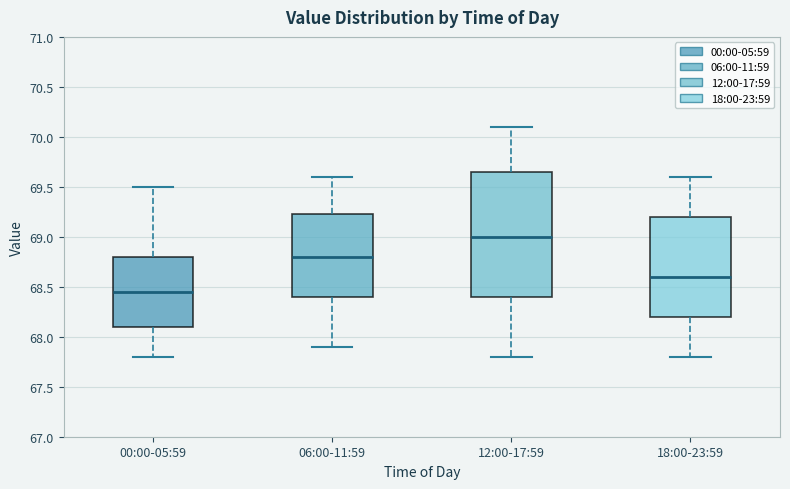

Which box's median line is the highest?

12:00-17:59